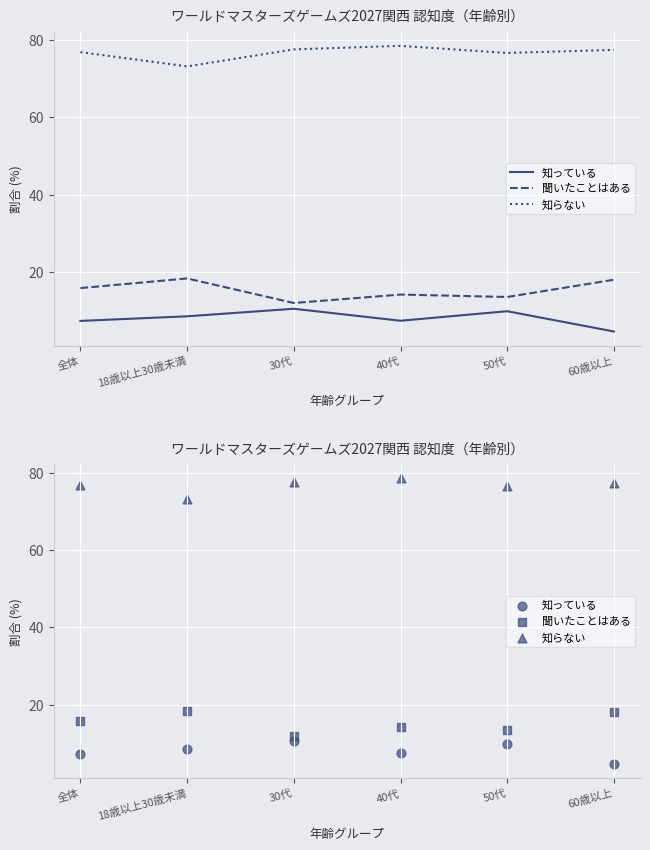

Which series has the largest total across all categories?

知らない